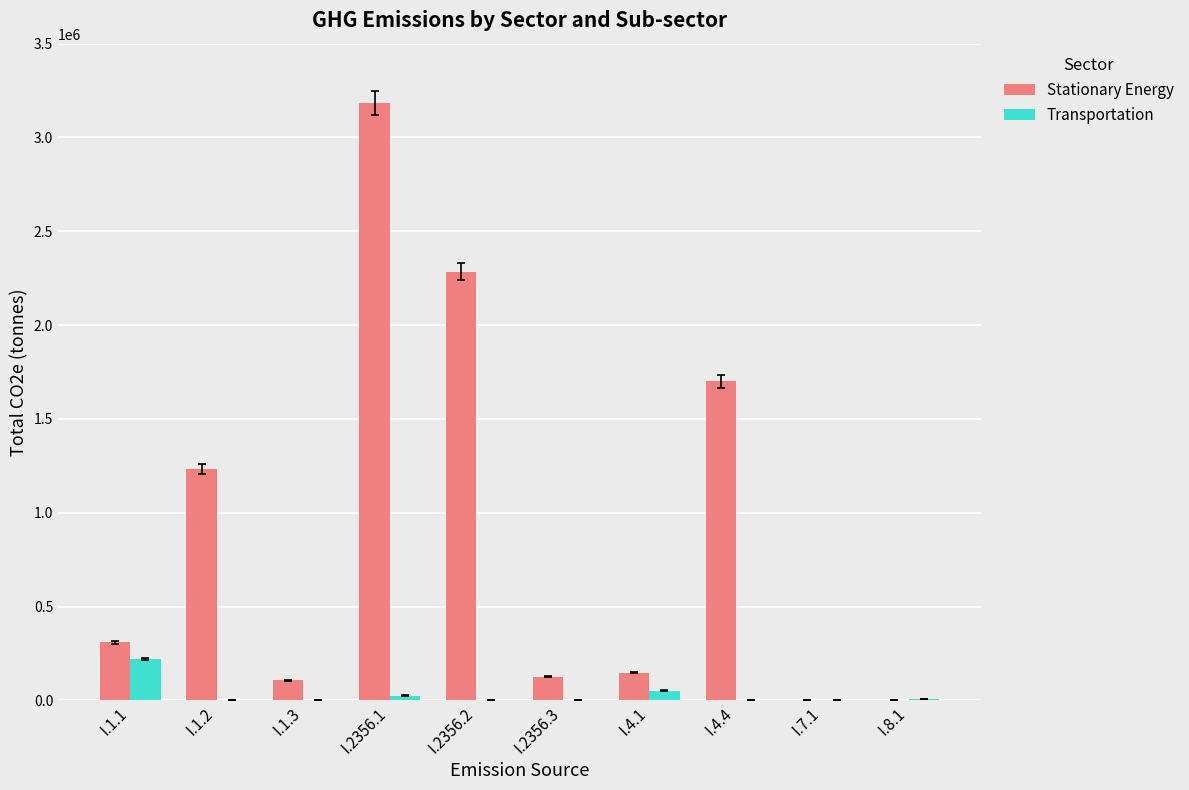

What is the sum of all Transportation values?

303020.7